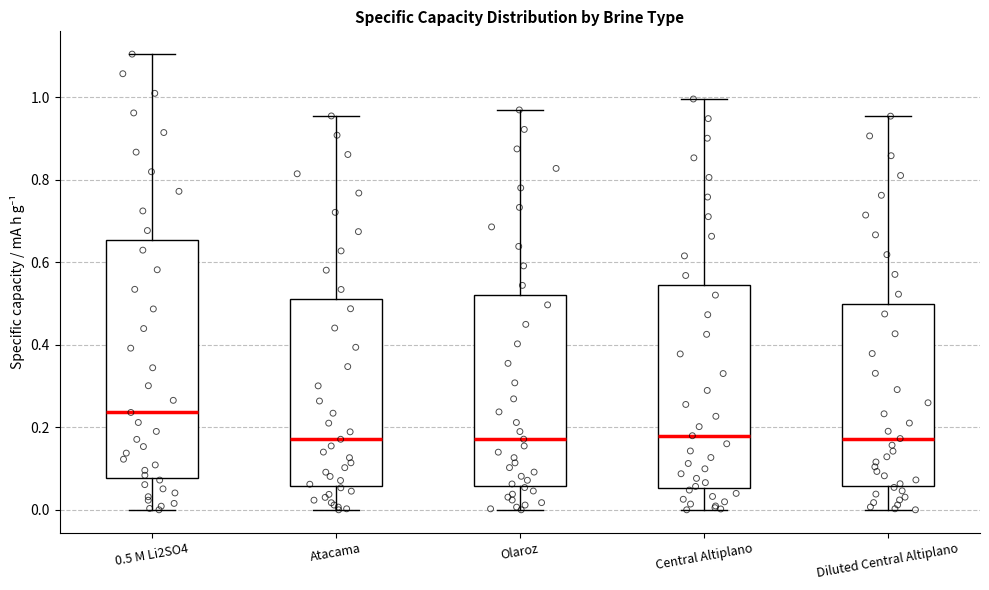

Where does the lower whisker of the box for Central Altiplano end on the y-axis? The values are not printed on the chart, so give them approximately, as read against the axis.

0.00